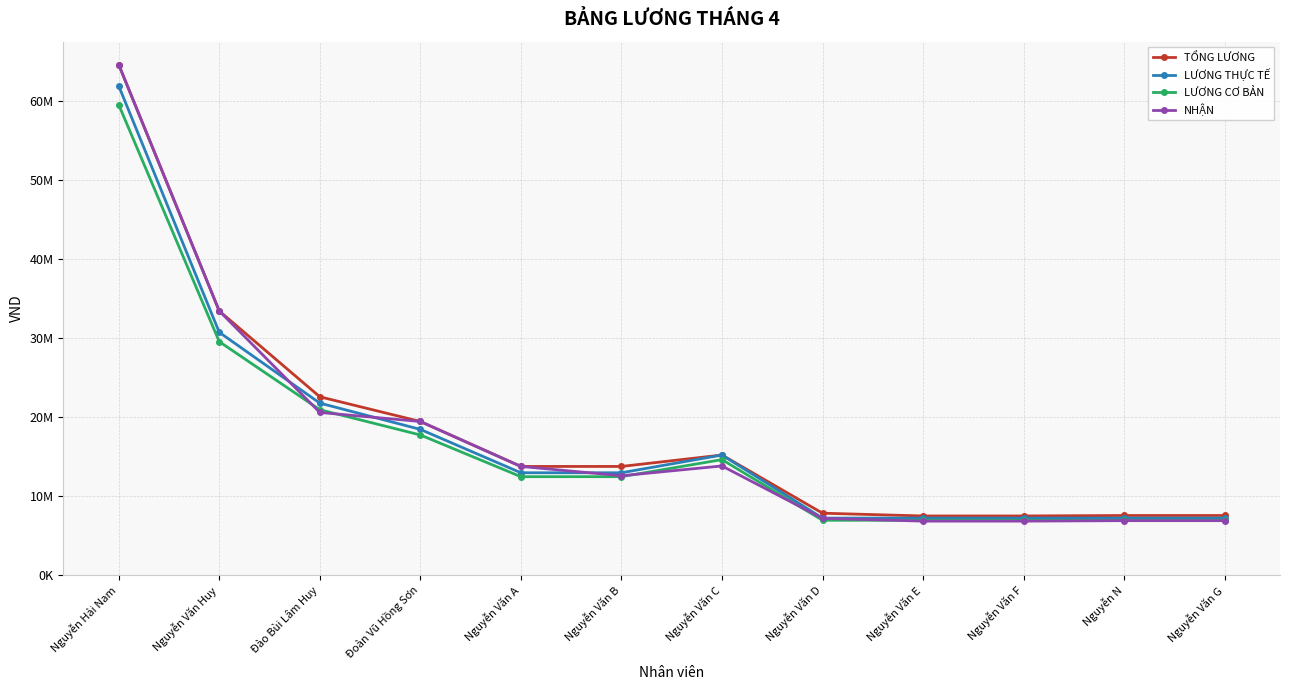

What are all the series names shown in the legend?

TỔNG LƯƠNG, LƯƠNG THỰC TẾ, LƯƠNG CƠ BẢN, NHẬN